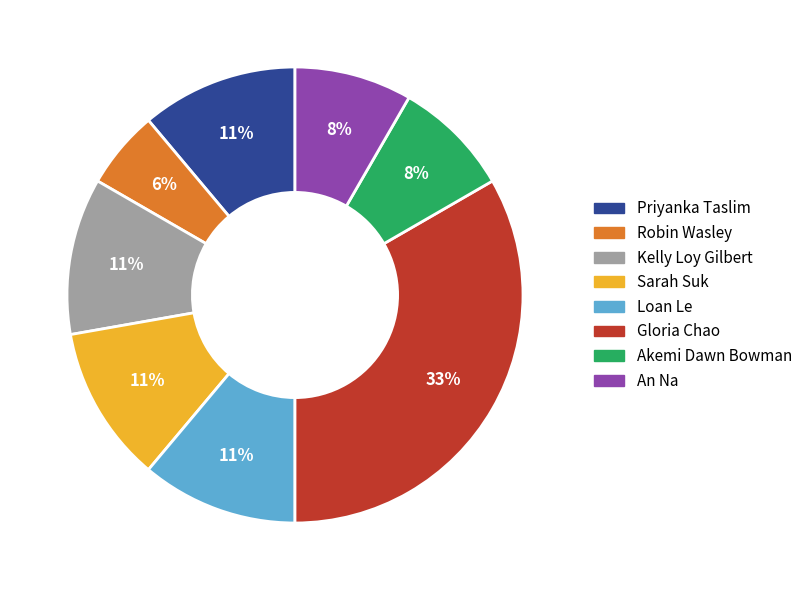

To the nearest percent, what is the average slice percentage?

12%